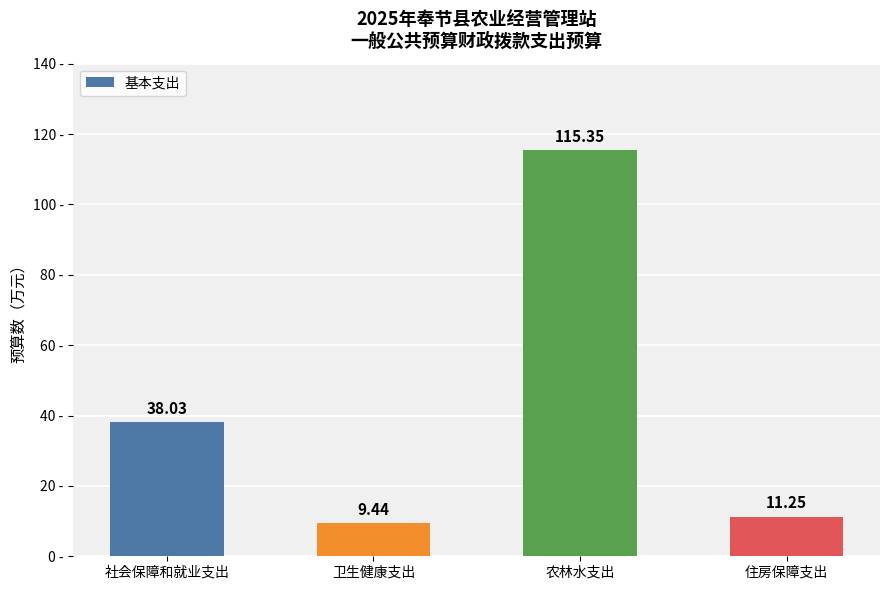

What is the value of the 1st bar from the left?

38.0